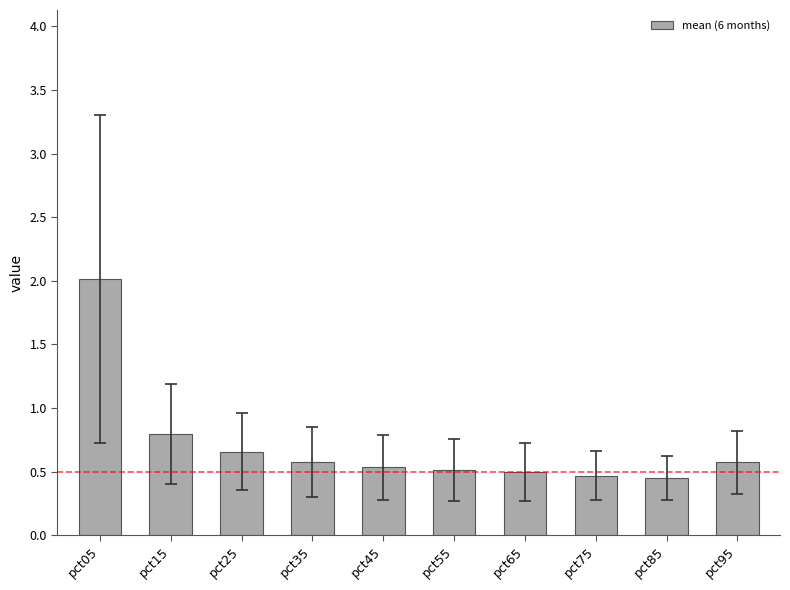

At which label is the value closest to 1?

pct15